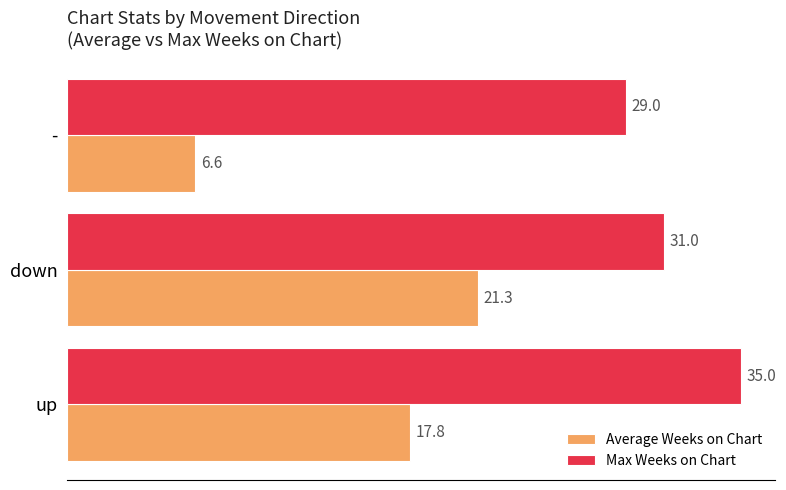

True or false: Average Weeks on Chart has a value of 6.6 at -.

True